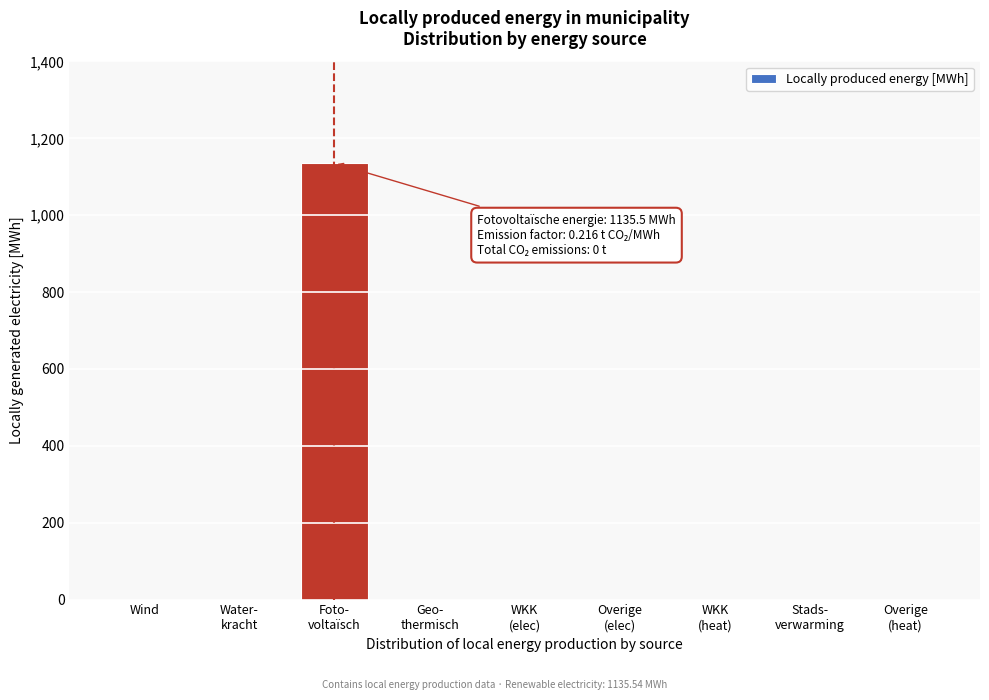

What is the greatest value displayed?

1135.5